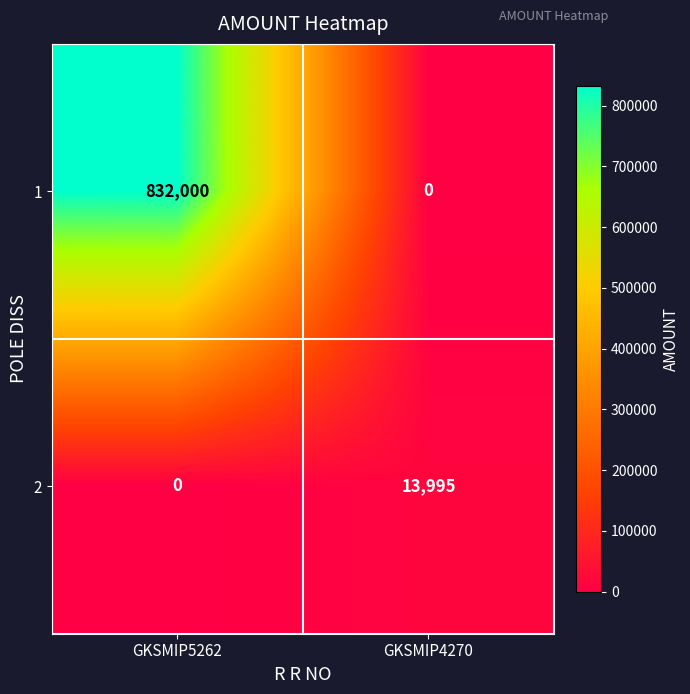

Which series changed the most between GKSMIP5262 and GKSMIP4270?

1